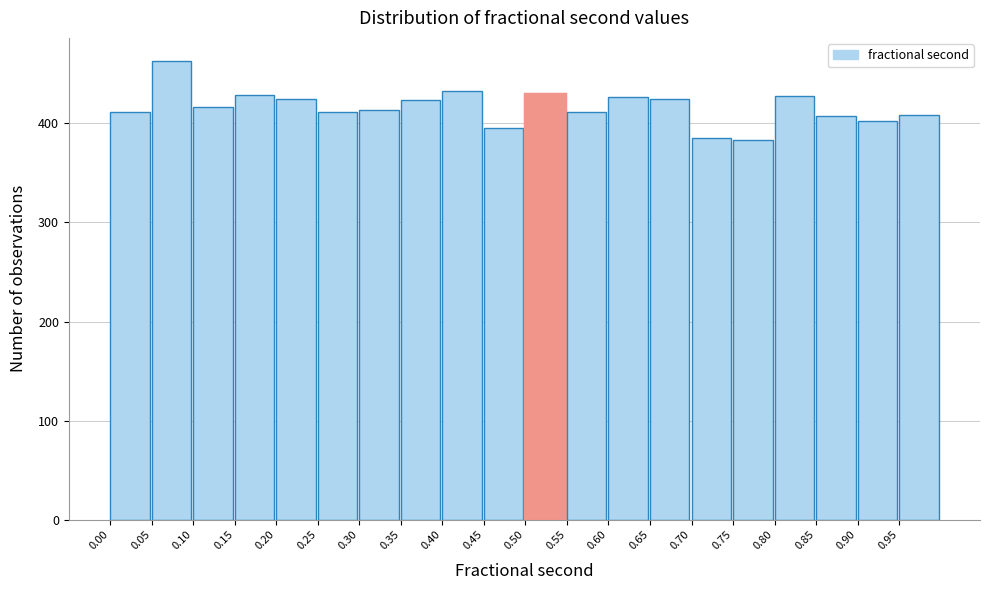

Reading left to right, list every bar in this chart as the range it spans on the x-axis followed by its height. The values are not printed on the chart, so give them approximately, as read against the axis.

0.00 to 0.05: 410
0.05 to 0.10: 460
0.10 to 0.15: 420
0.15 to 0.20: 430
0.20 to 0.25: 420
0.25 to 0.30: 410
0.30 to 0.35: 410
0.35 to 0.40: 420
0.40 to 0.45: 430
0.45 to 0.50: 400
0.50 to 0.55: 430
0.55 to 0.60: 410
0.60 to 0.65: 430
0.65 to 0.70: 420
0.70 to 0.75: 390
0.75 to 0.80: 380
0.80 to 0.85: 430
0.85 to 0.90: 410
0.90 to 0.95: 400
0.95 to 1.00: 410